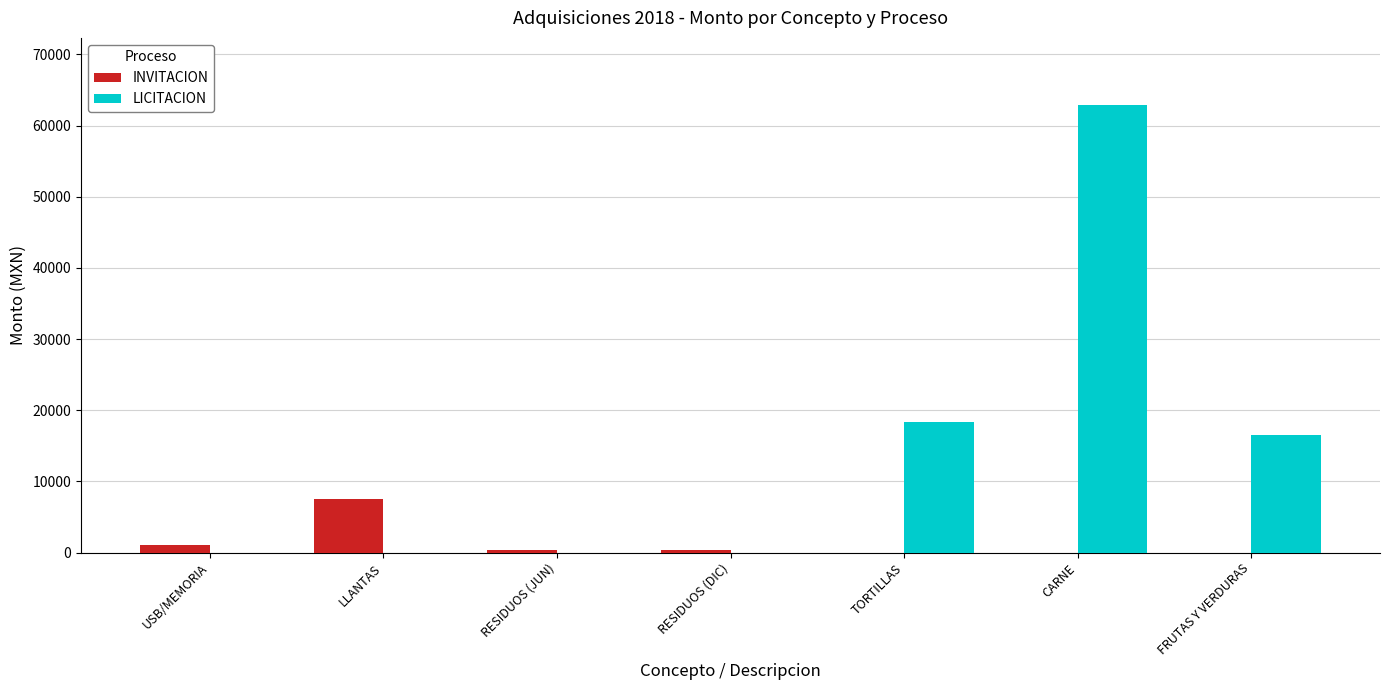

Between USB/MEMORIA and FRUTAS Y VERDURAS, which series saw the biggest shift?

LICITACION